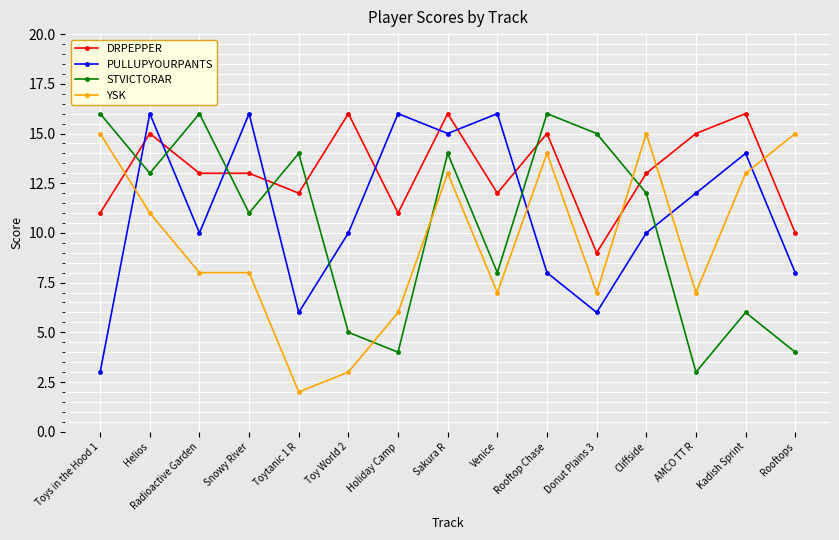

The value of STVICTORAR at Radioactive Garden is 16. True or false?

True